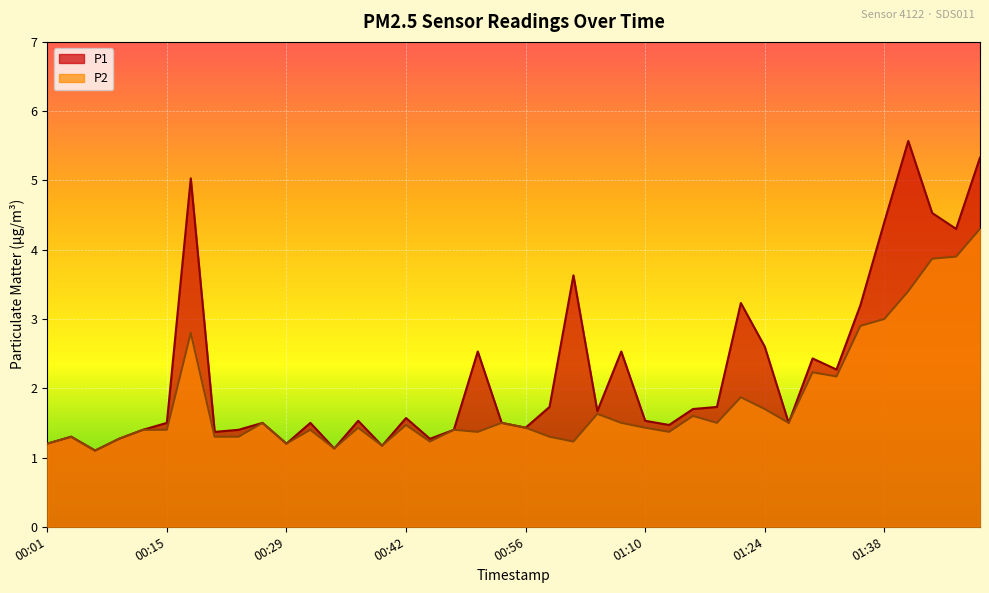

Reading left to right, list all the values displayed in this chart.

P1: 1.2	1.3	1.1	1.3	1.4	1.5	5.0	1.4	1.4	1.5	1.2	1.5	1.1	1.5	1.2	1.6	1.3	1.4	2.5	1.5	1.4	1.7	3.6	1.7	2.5	1.5	1.5	1.7	1.7	3.2	2.6	1.5	2.4	2.3	3.2	4.4	5.6	4.5	4.3	5.3
P2: 1.2	1.3	1.1	1.3	1.4	1.4	2.8	1.3	1.3	1.5	1.2	1.4	1.1	1.4	1.2	1.5	1.2	1.4	1.4	1.5	1.4	1.3	1.2	1.6	1.5	1.4	1.4	1.6	1.5	1.9	1.7	1.5	2.2	2.2	2.9	3.0	3.4	3.9	3.9	4.3